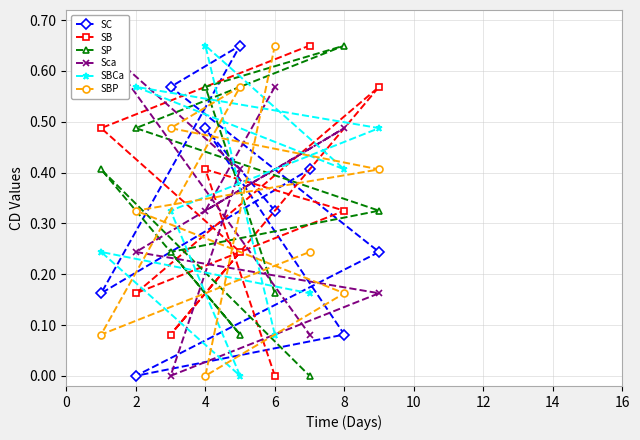

Is it true that SB equals 0.3 at 4?

False